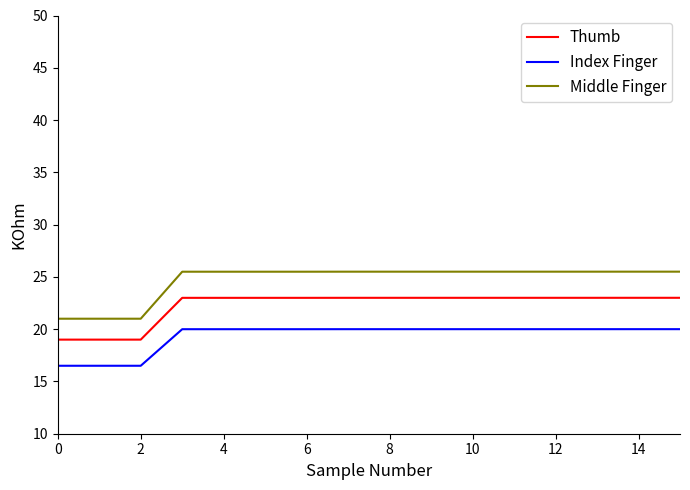

What is the difference between the maximum and minimum values in the Thumb series?

4.0